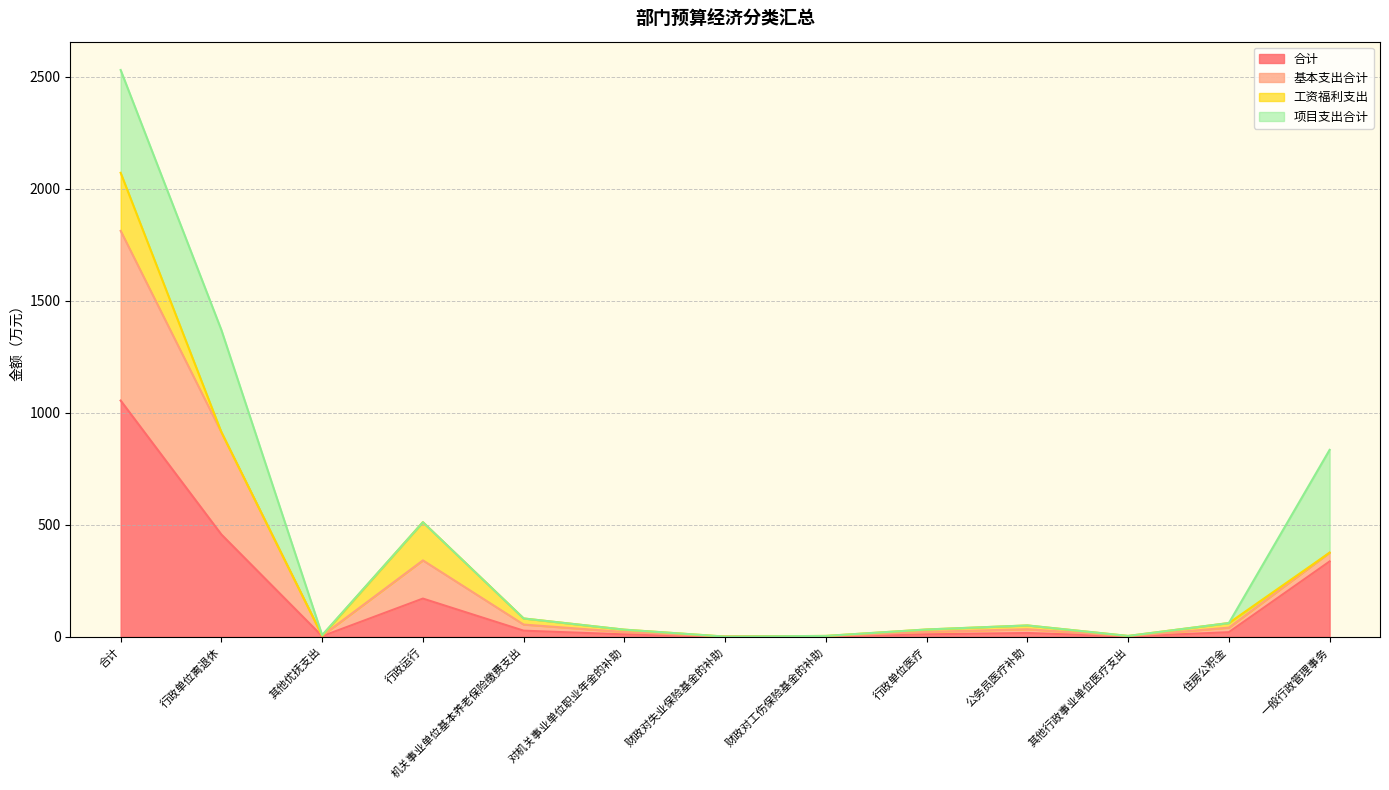

True or false: 基本支出合计 has more than 2 points higher than both neighbors.

False